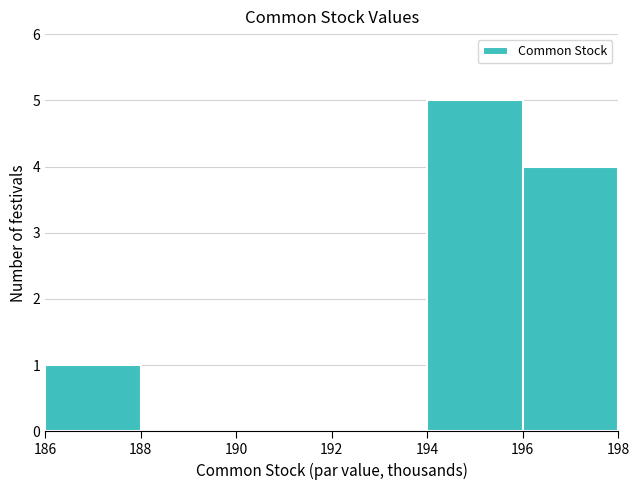

Which range on the x-axis has the tallest bar?

194 to 196